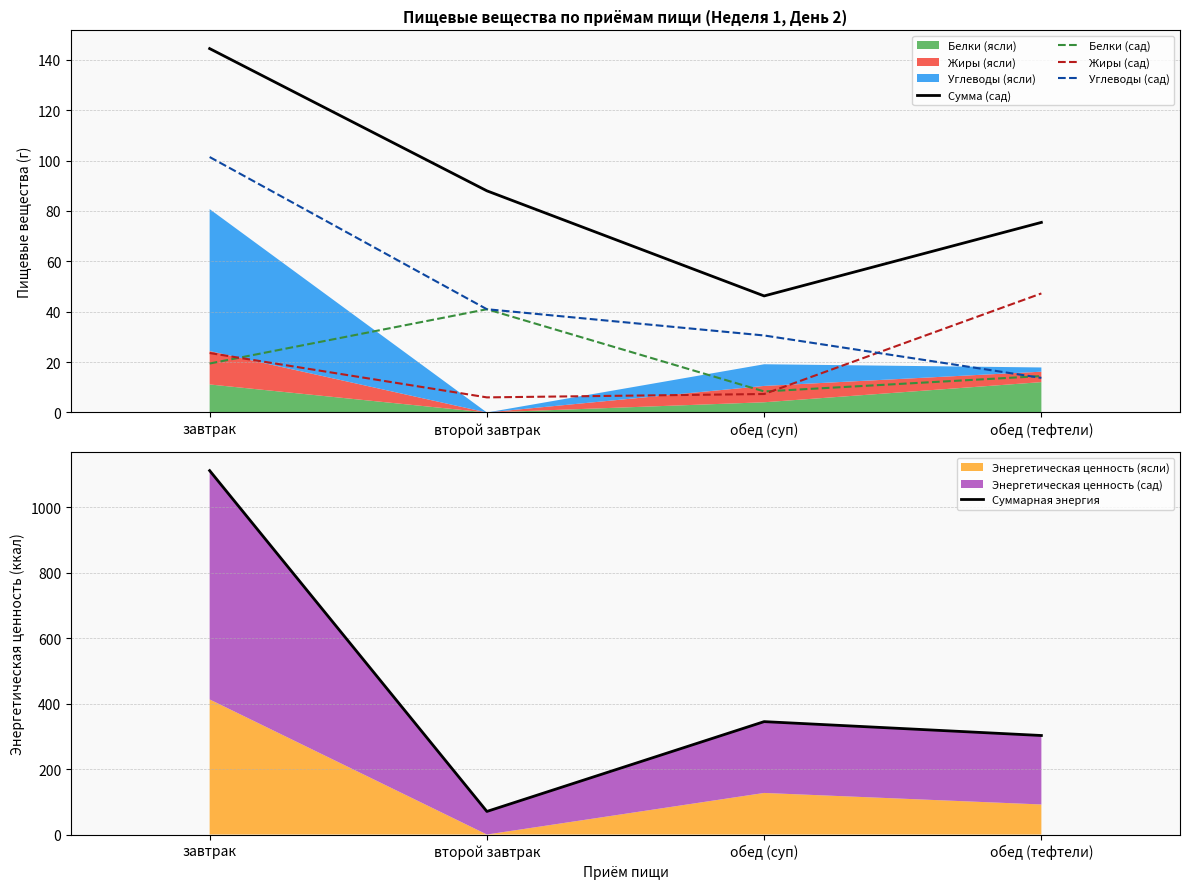

At which category does the chart reach its minimum across all series?

второй завтрак